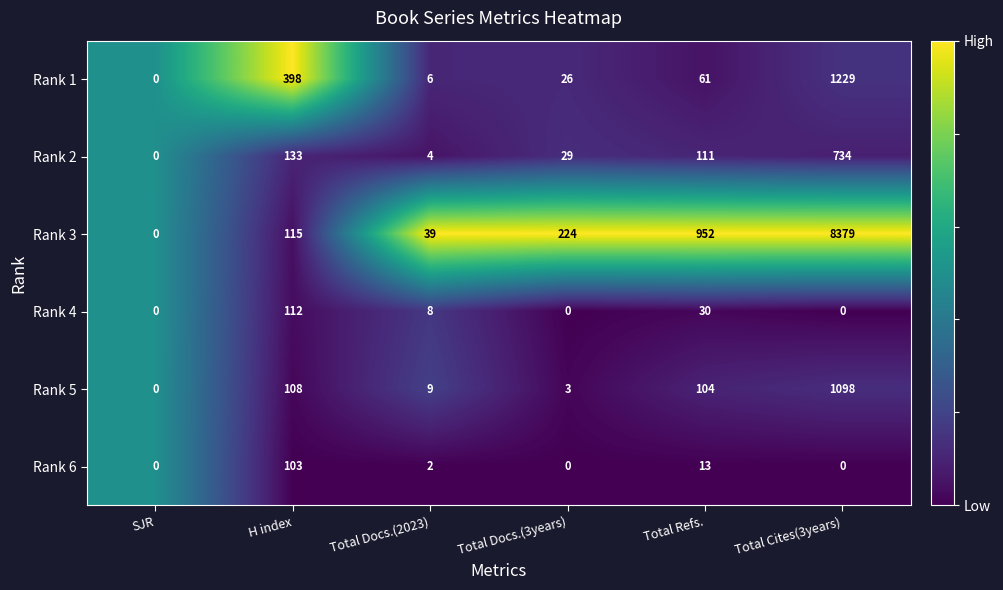

Between Total Docs.(2023) and Total Refs., which series saw the biggest shift?

Rank 3